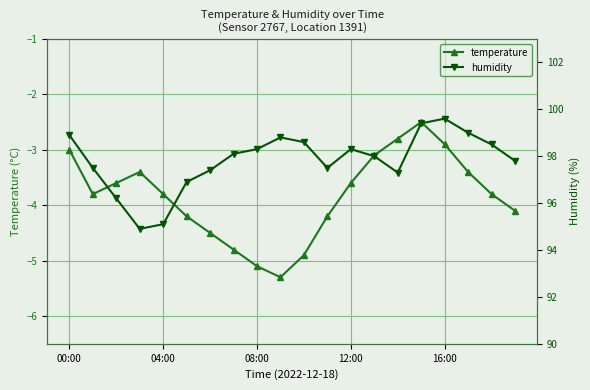

In temperature, how many points are higher than both neighbors (excluding endpoints)?

2